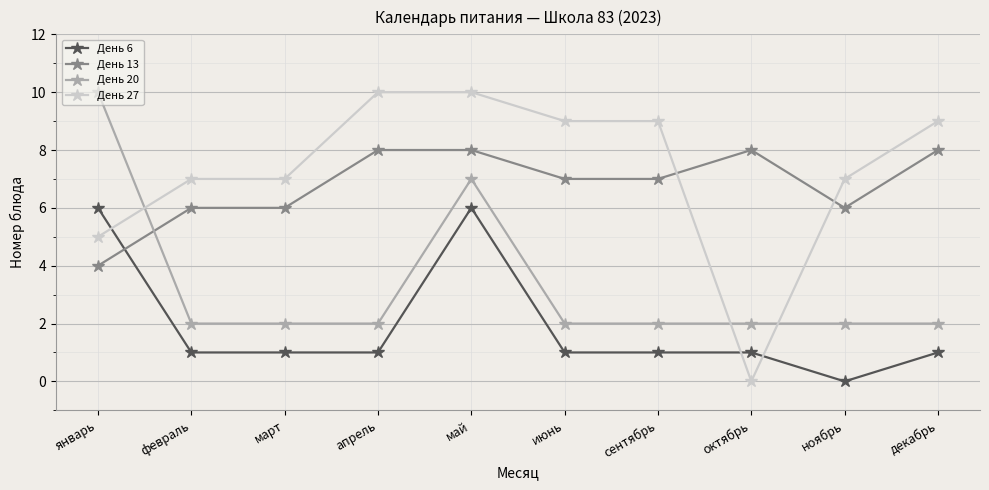

What is the difference between the second highest and second lowest values in the День 27 series?

5